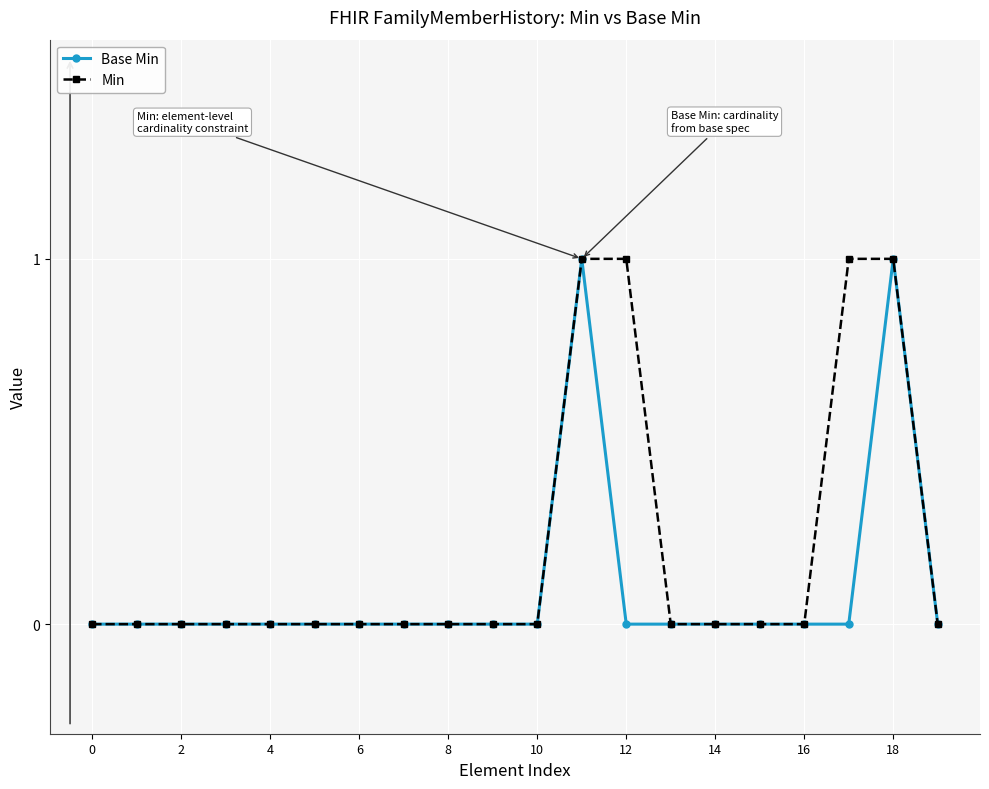

Which series has the largest total across all categories?

Min